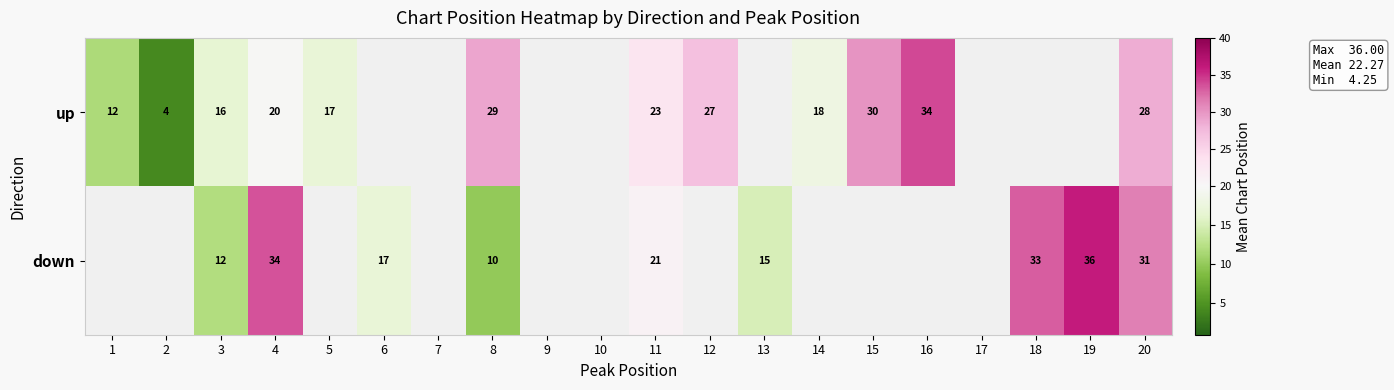

What is the smallest value displayed?

4.2